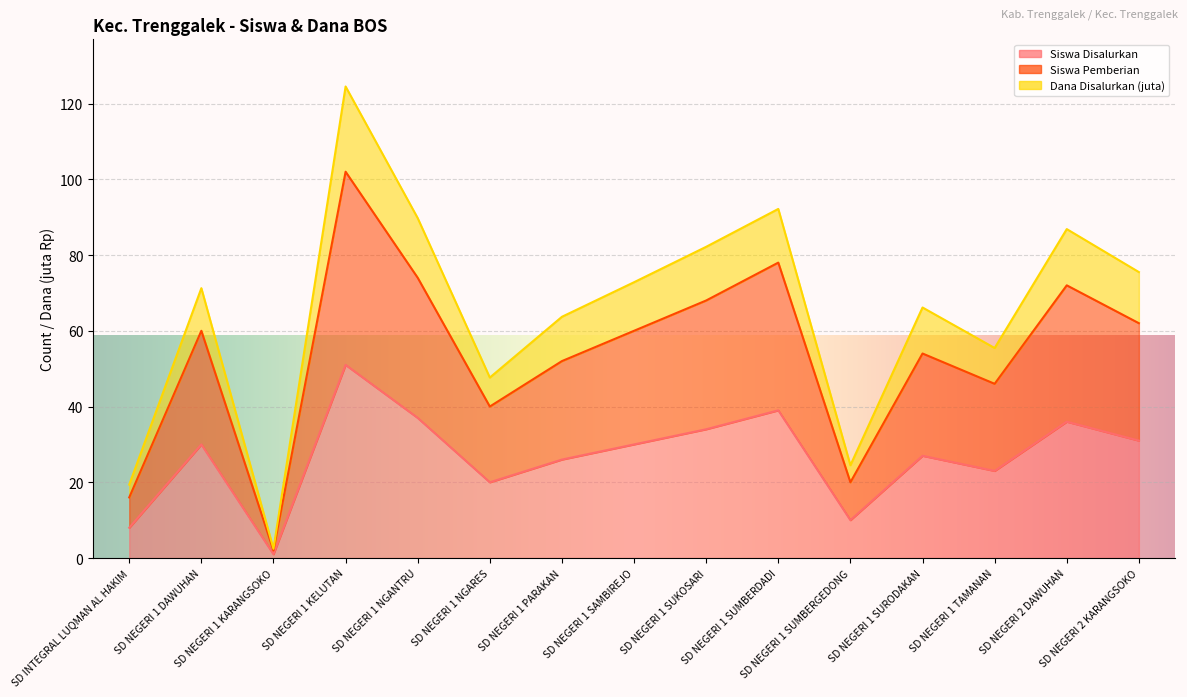

Which series has the largest total across all categories?

Dana Disalurkan (juta)